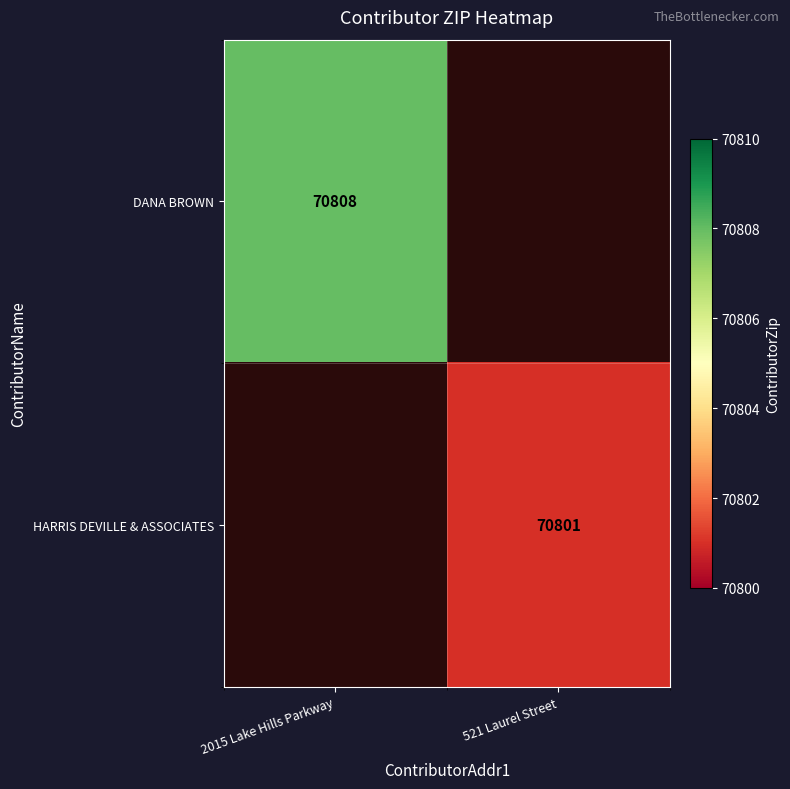

The value of HARRIS DEVILLE & ASSOCIATES at 521 Laurel Street is 70801. True or false?

True